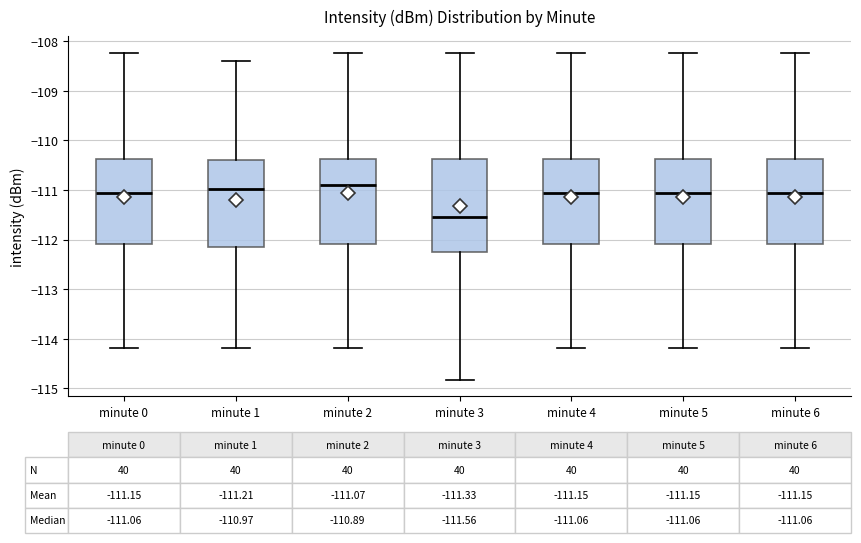

Which box is the tallest, from its lower edge to its upper edge?

minute 3